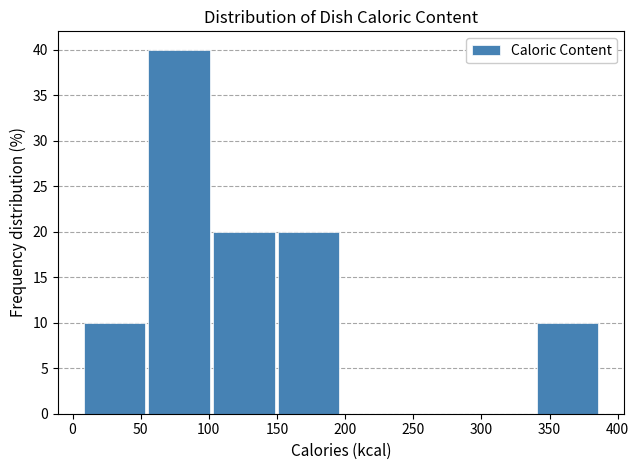

Reading left to right, transcribe this chart: for each bar, give the range it covers on the x-axis and its height. Neither the bar edges nor the heights are printed on the chart, so give them approximately, as read against the axes.

7.0 to 54.5: 10
54.5 to 102.0: 40
102.0 to 149.5: 20
149.5 to 197.0: 20
197.0 to 244.5: 0
244.5 to 292.0: 0
292.0 to 339.5: 0
339.5 to 387.0: 10